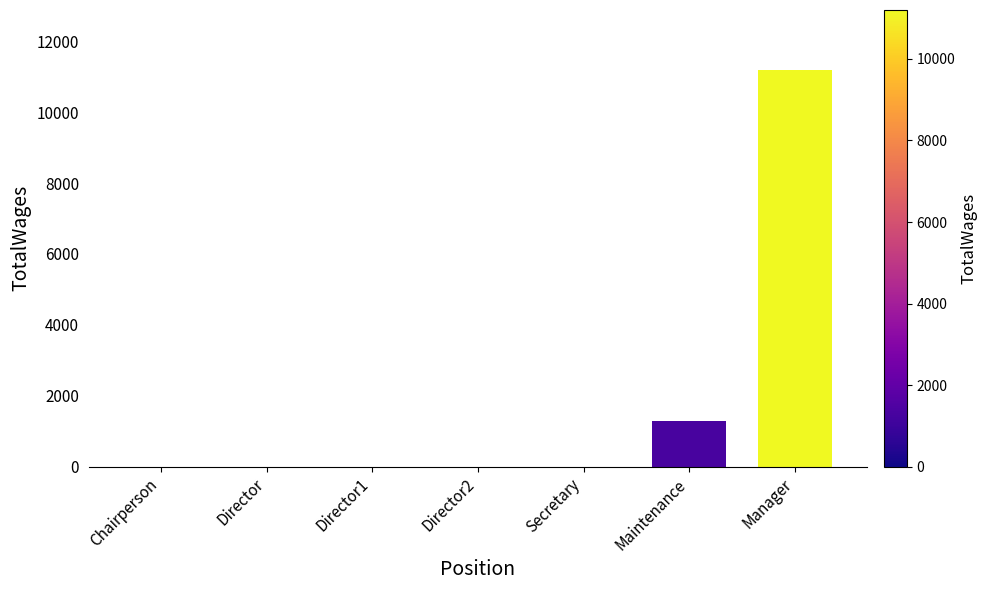

Reading left to right, extract all data points from this chart.

0	0	0	0	0	1280	11200